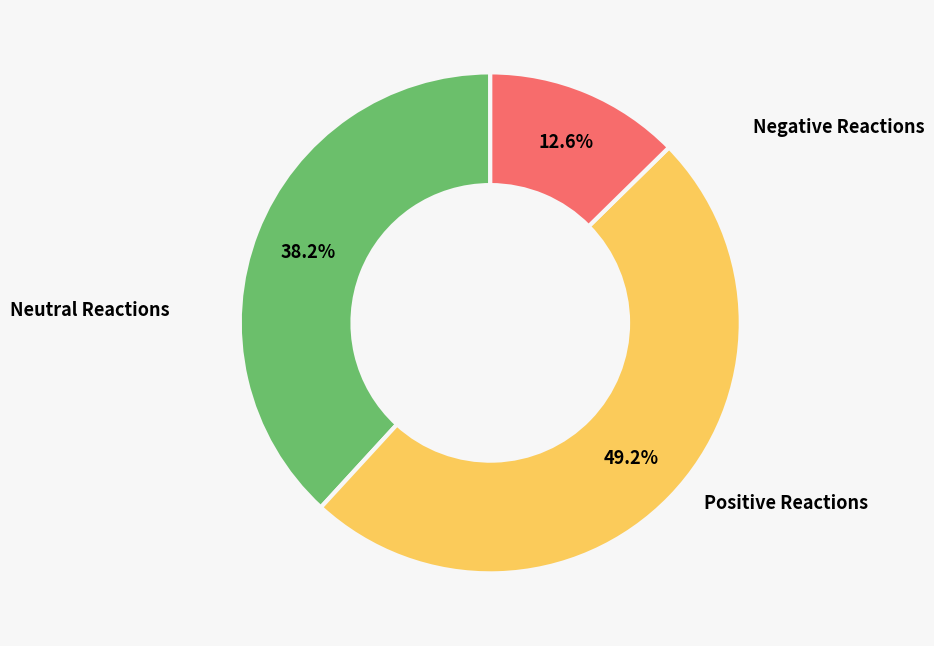

Is there a majority slice in this chart?

No